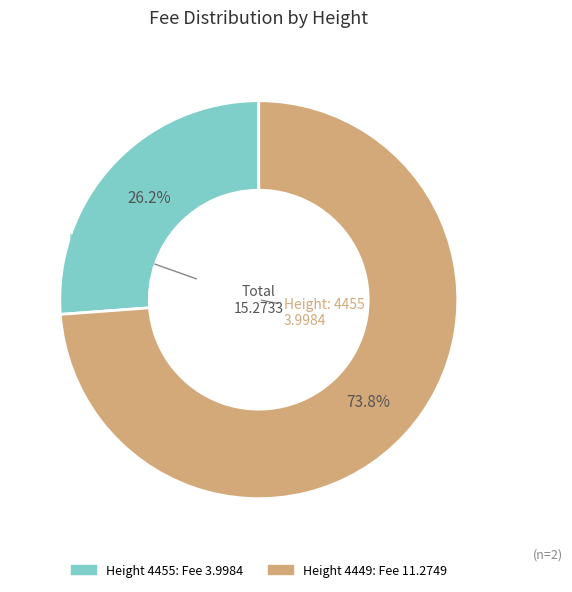

Does any single category account for the majority?

Yes